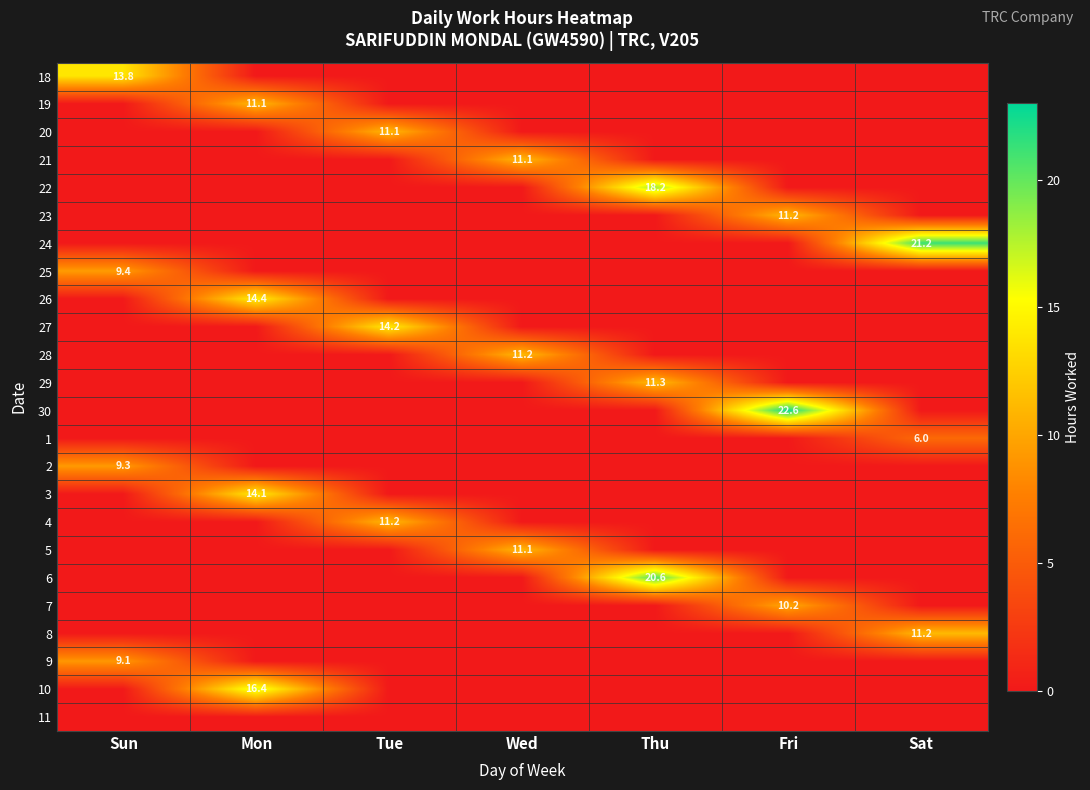

Which category has the highest value across all series?

Fri